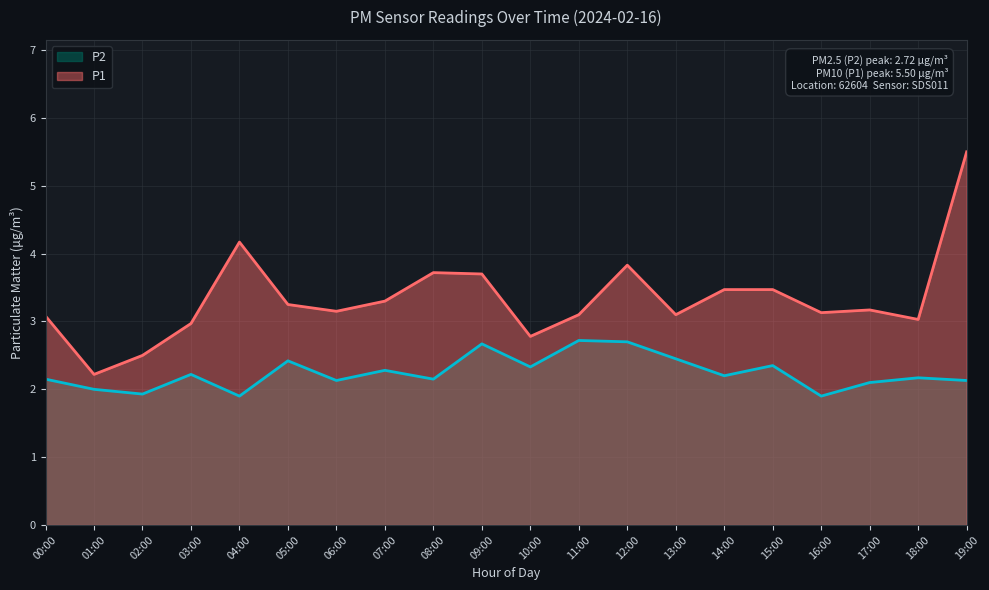

What is the label of the 1st point from the left?

00:00